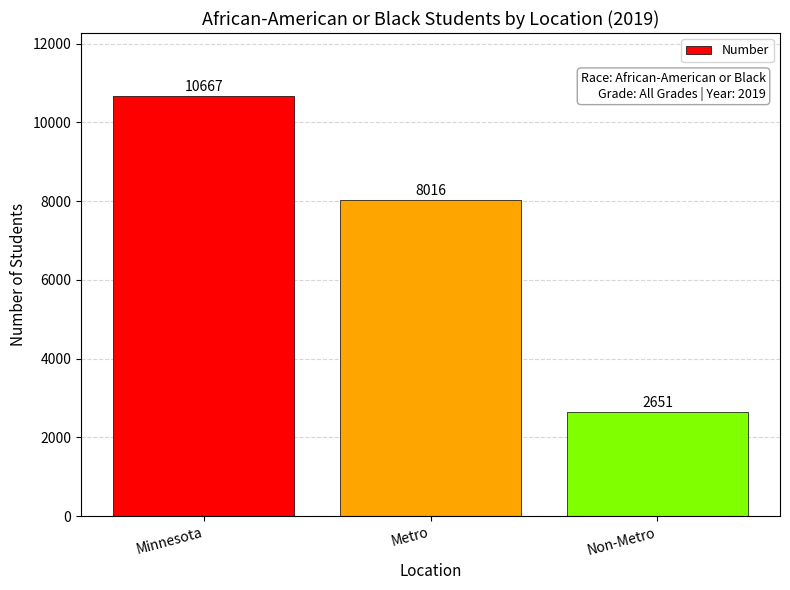

At which label is the value closest to 6659?

Metro